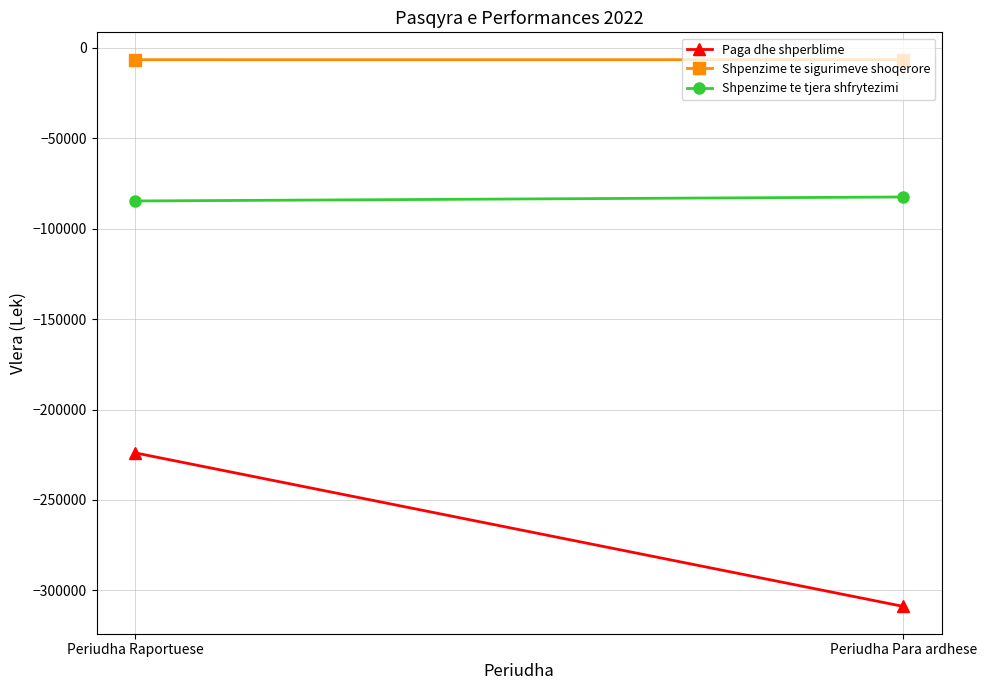

What is the label of the 2nd point from the left?

Periudha Para ardhese